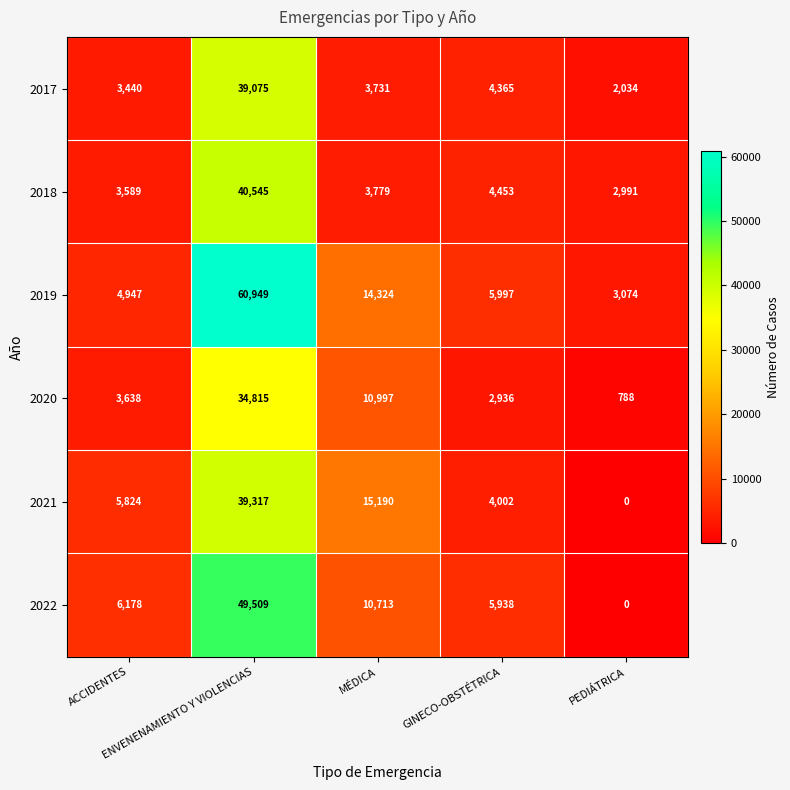

Which series has the largest total across all categories?

2019